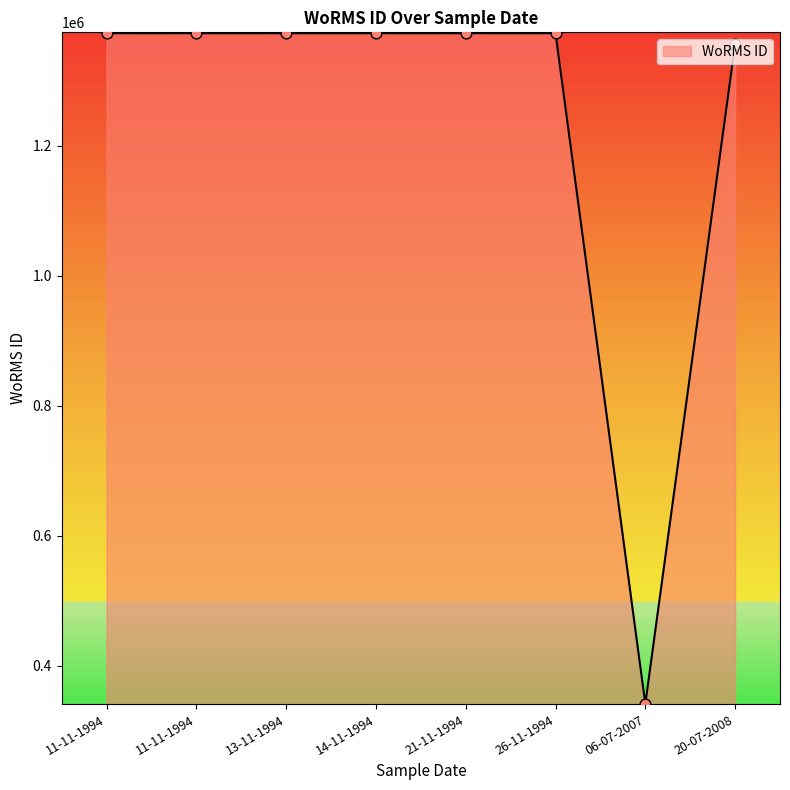

What is the change in value from 11-11-1994 to 13-11-1994?

-2